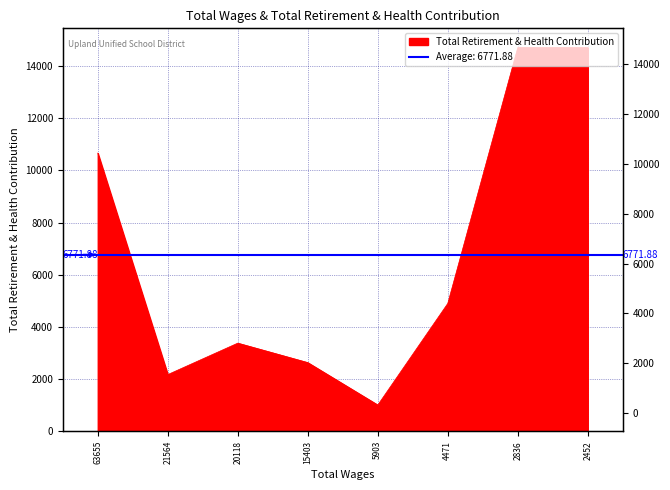

Between 20118 and 2836, which is larger?

2836